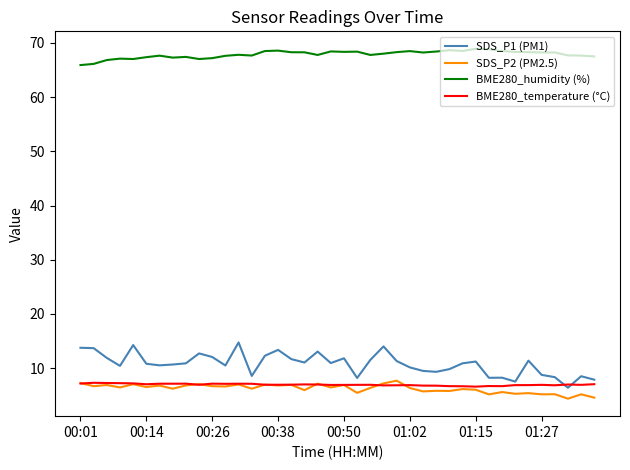

Which series has the widest spread of values?

SDS_P1 (PM1)